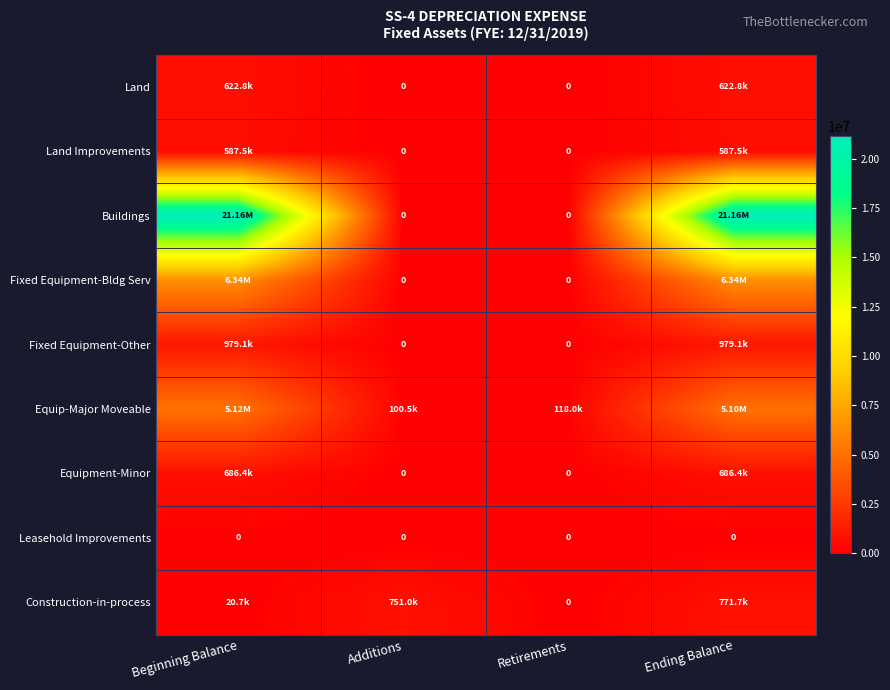

Which category has the highest value across all series?

Beginning Balance